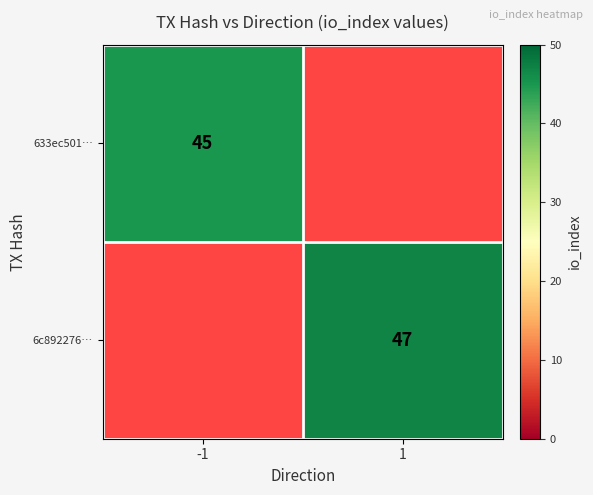

Is it true that 6c892276… equals 13 at 1?

False